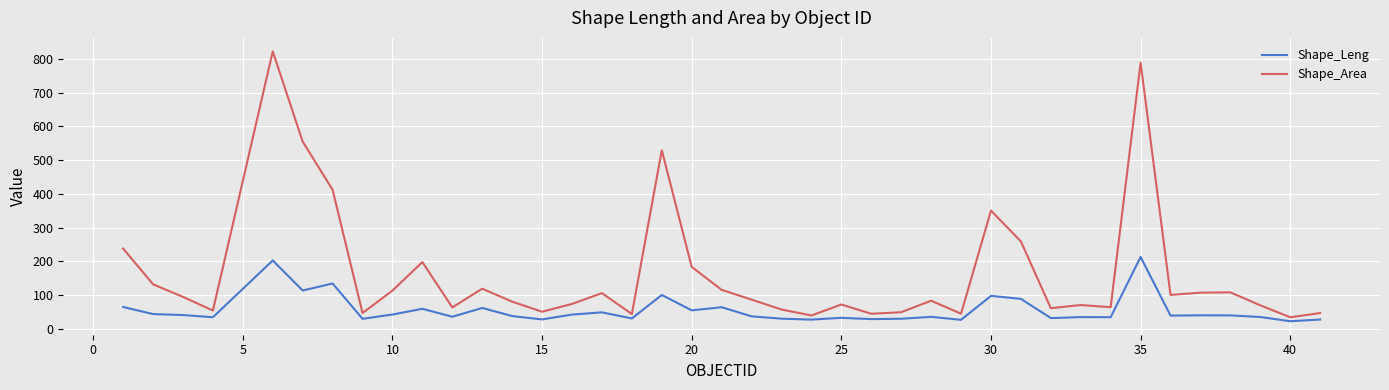

List the series in order of their peak value, lowest first.

Shape_Leng, Shape_Area